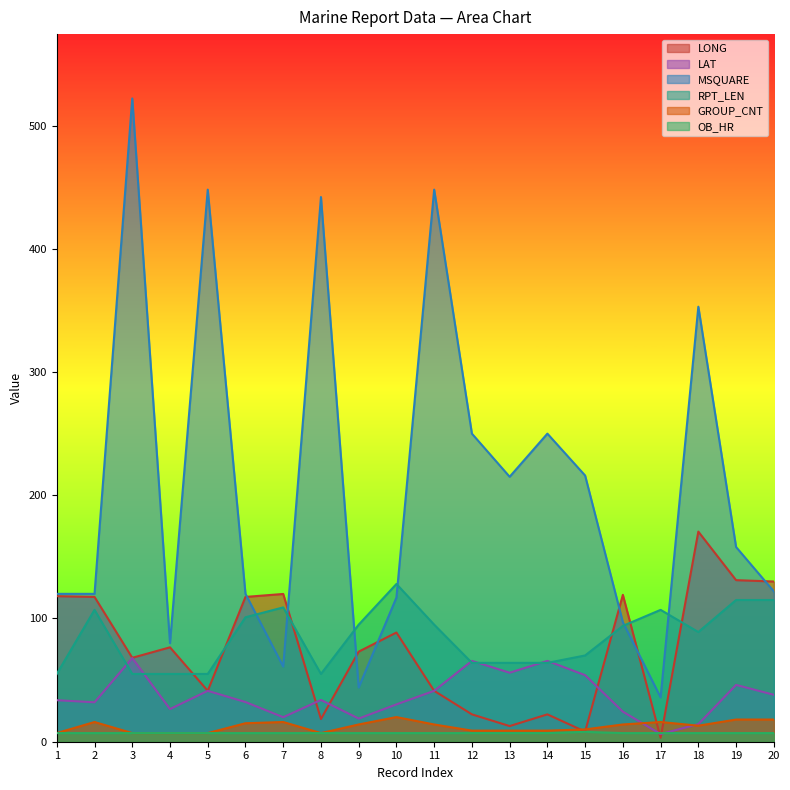

The OB_HR series shows 7.0 at 19. True or false?

True